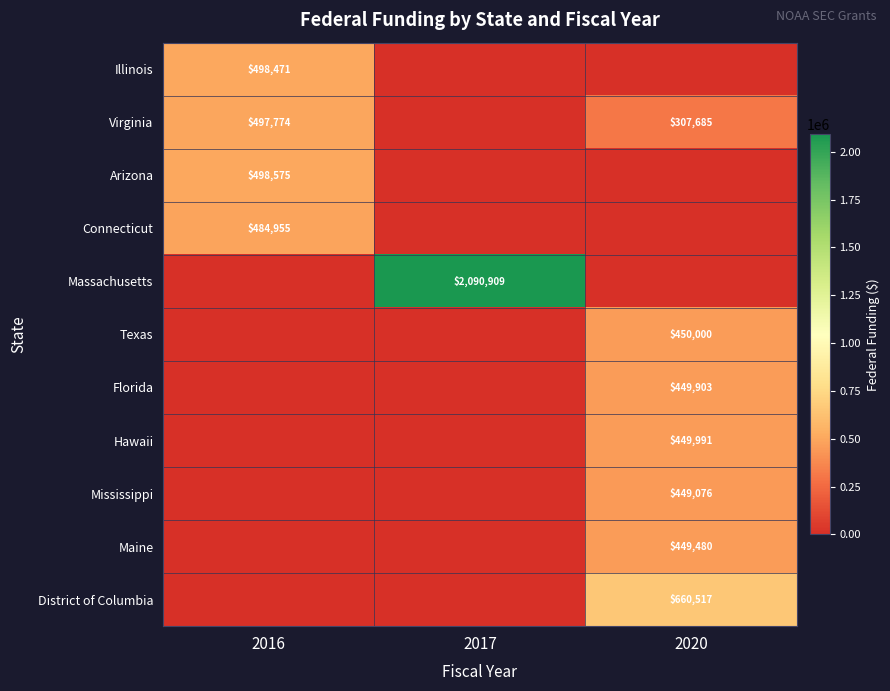

Is the value of Virginia at 2020 greater than the value of Hawaii at 2020?

No